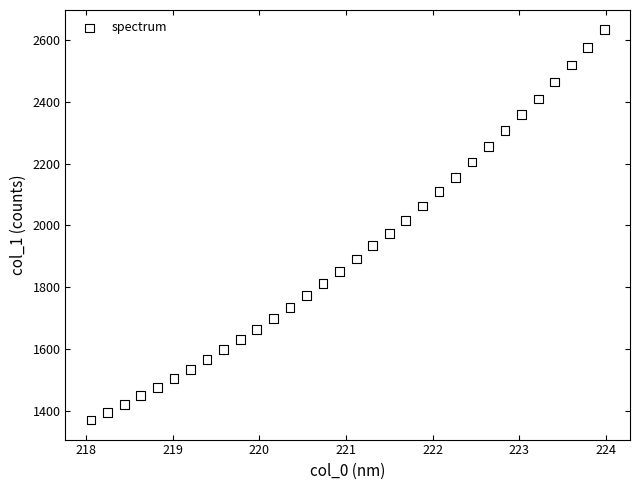

What is the range of Y values (max minus min)?

1263.2